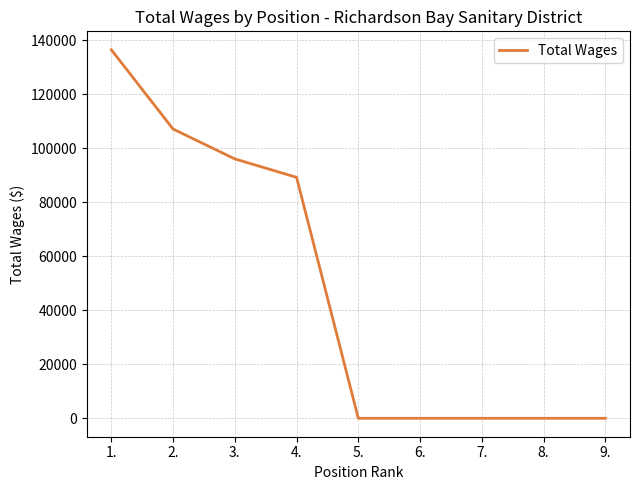

What position from the left is 8.?

8